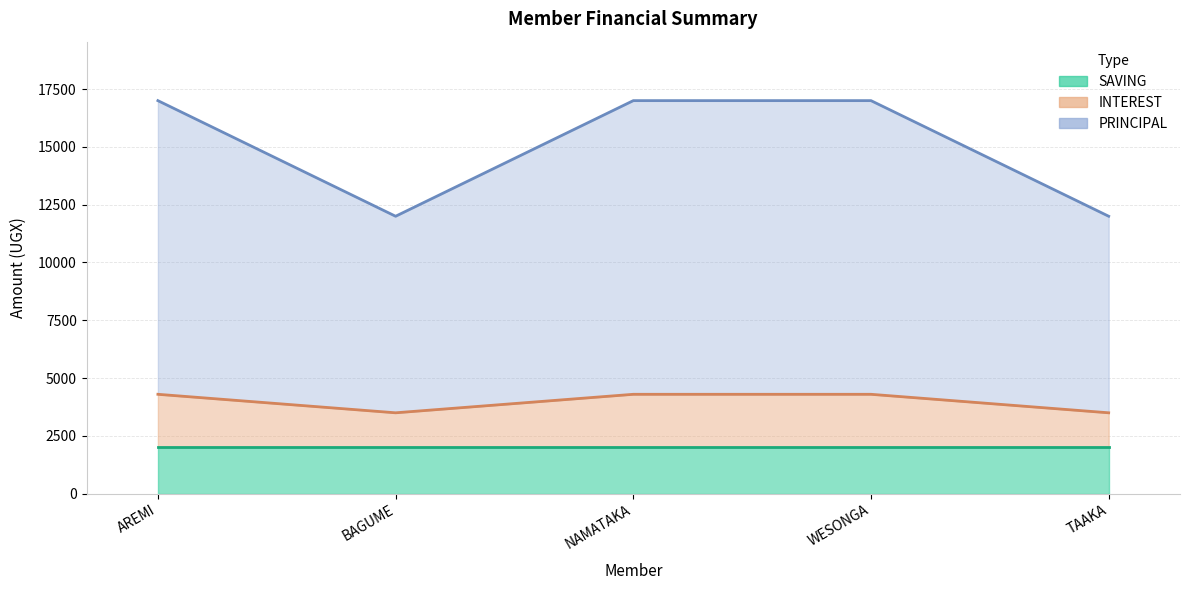

At how many categories does at least one series exceed 6945?

5